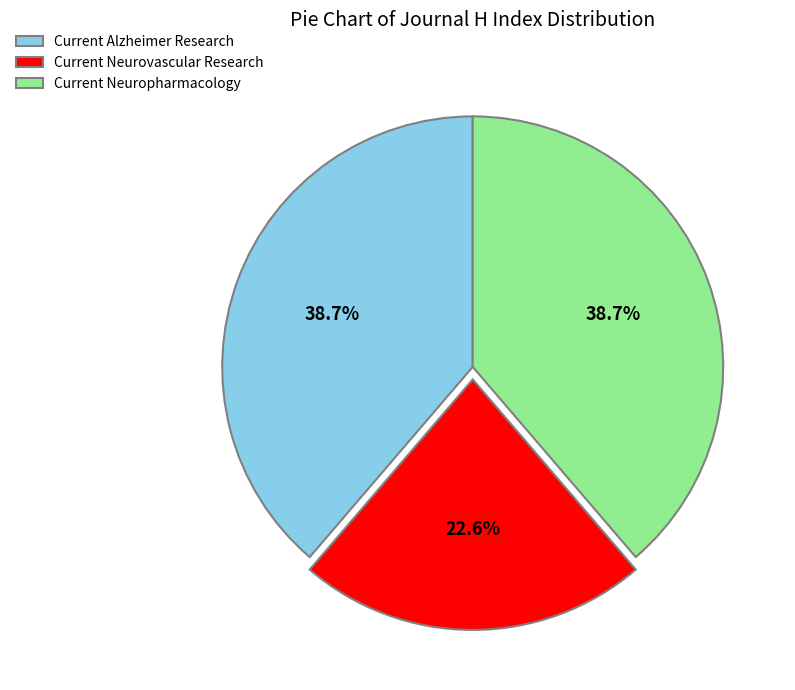

Count the number of slices in the pie.

3